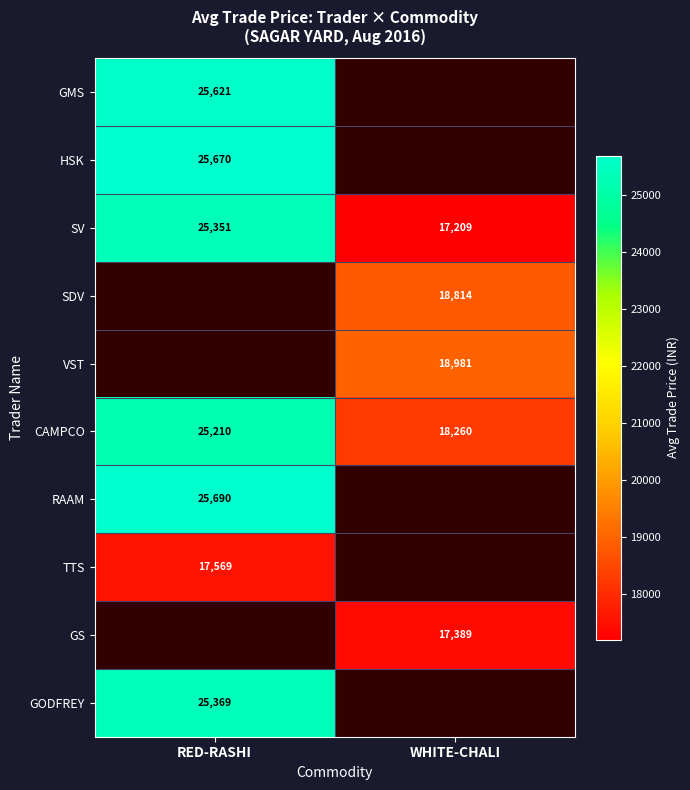

The GODFREY series shows 6527 at RED-RASHI. True or false?

False